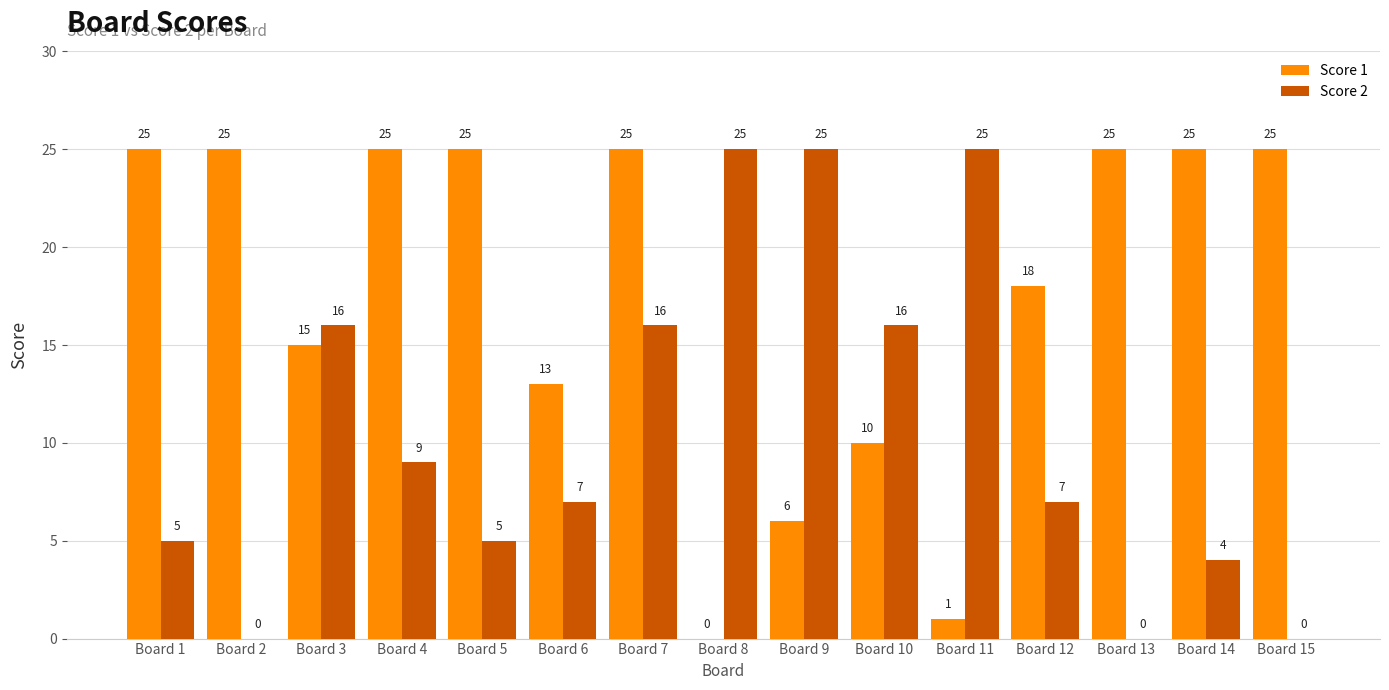

Are the bars horizontal?

No